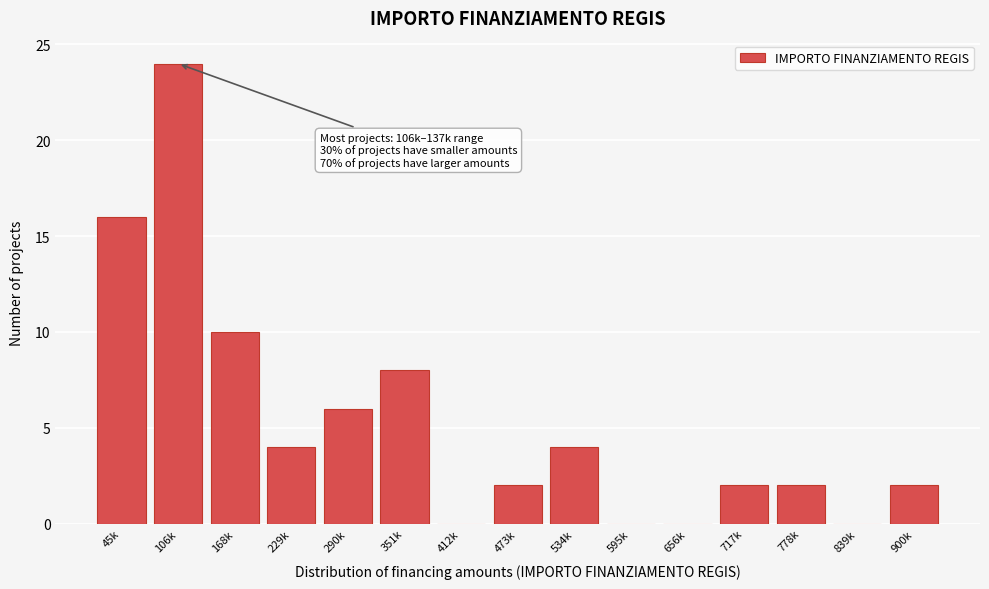

Reading left to right, what are all the values shown in this chart?

45k=16	106k=24	168k=10	229k=4	290k=6	351k=8	412k=0	473k=2	534k=4	595k=0	656k=0	717k=2	778k=2	839k=0	900k=2